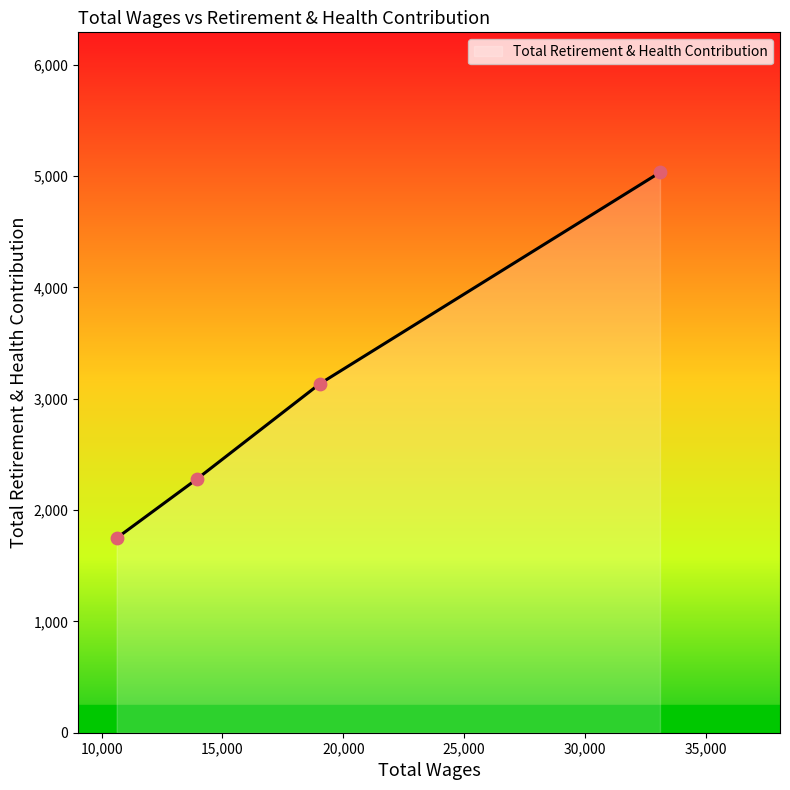

What is the difference between the maximum and minimum values?

3285